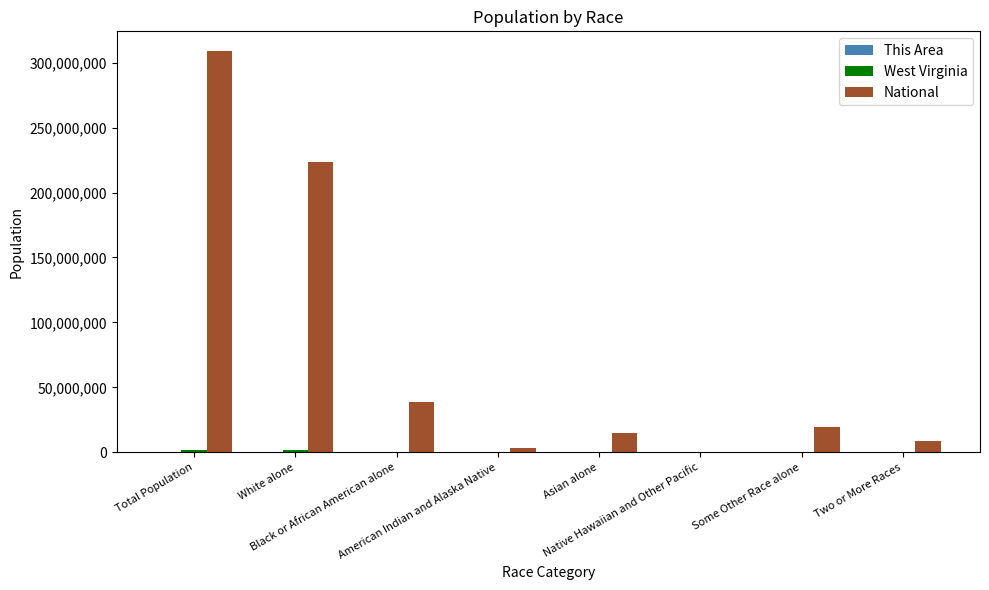

At which category is the sum across all series the highest?

Total Population